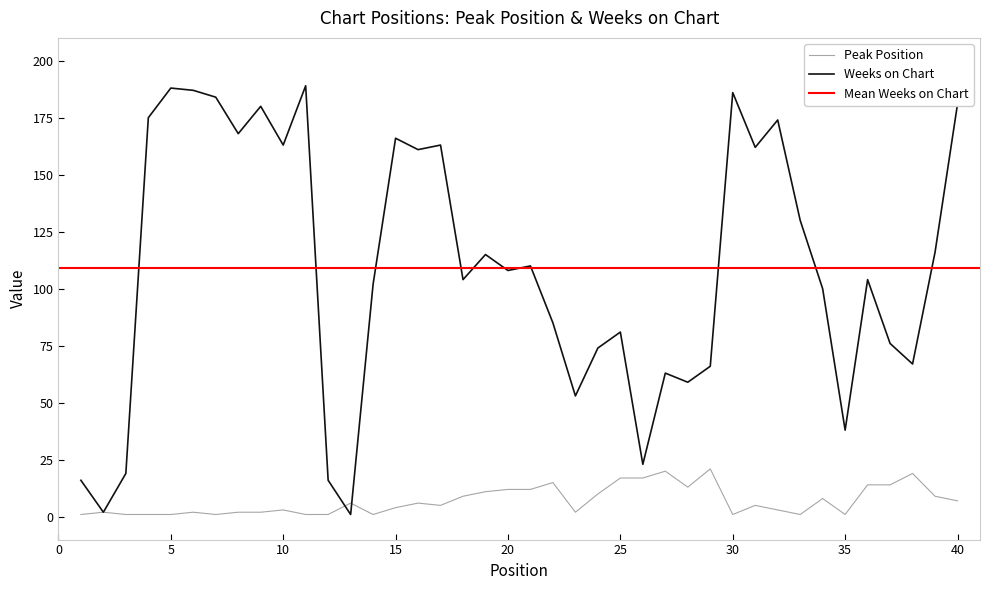

Rank the series by their average value, from lowest to highest.

Peak Position, Weeks on Chart